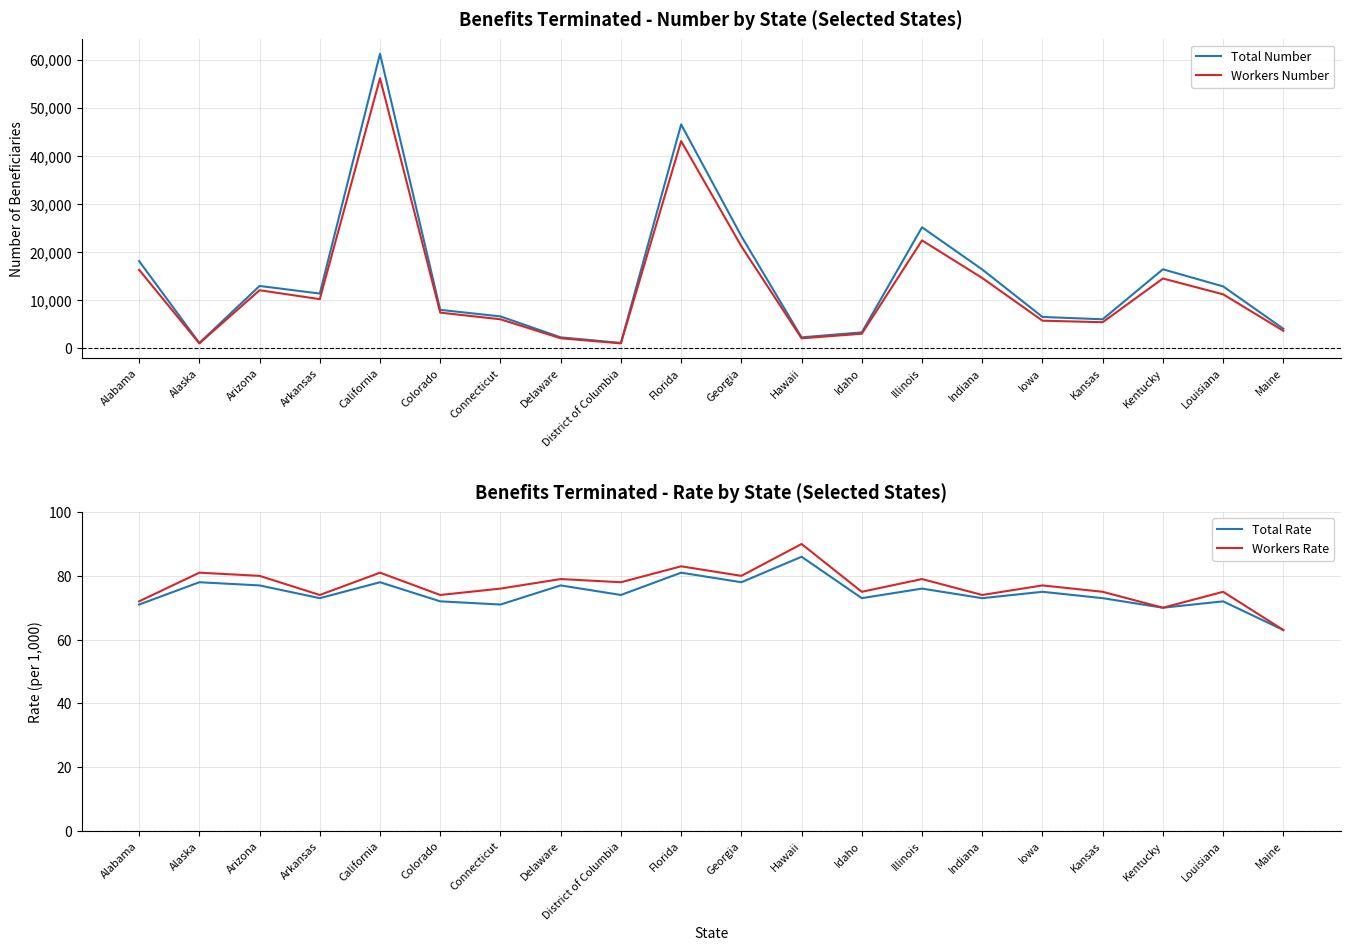

True or false: Workers Number and Total Rate intersect in this chart.

False